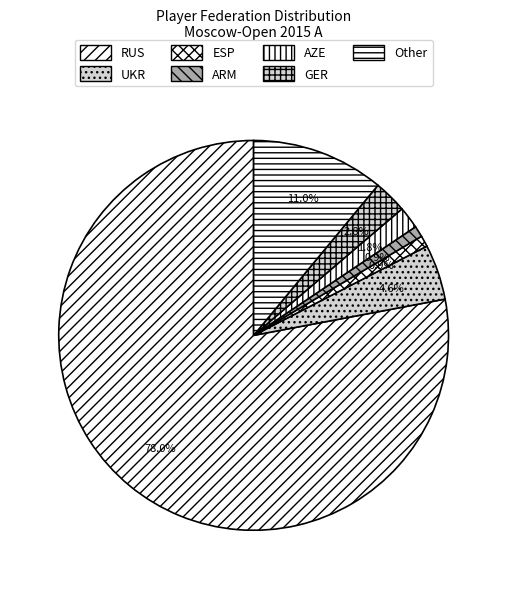

Which category has the biggest portion of the pie?

RUS